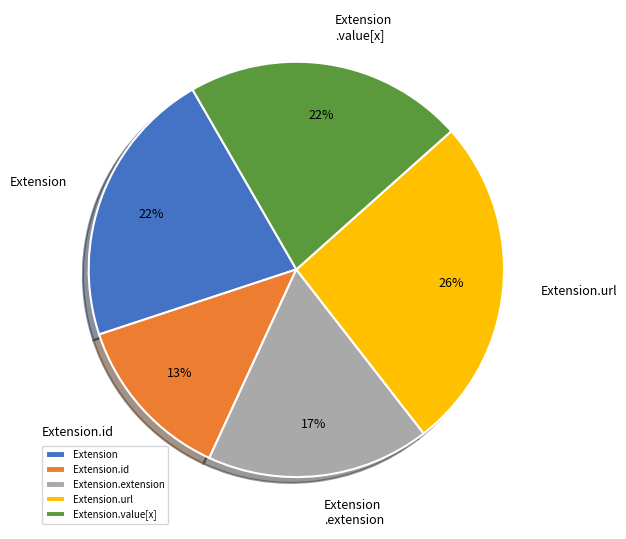

How many slices are in this pie chart?

5